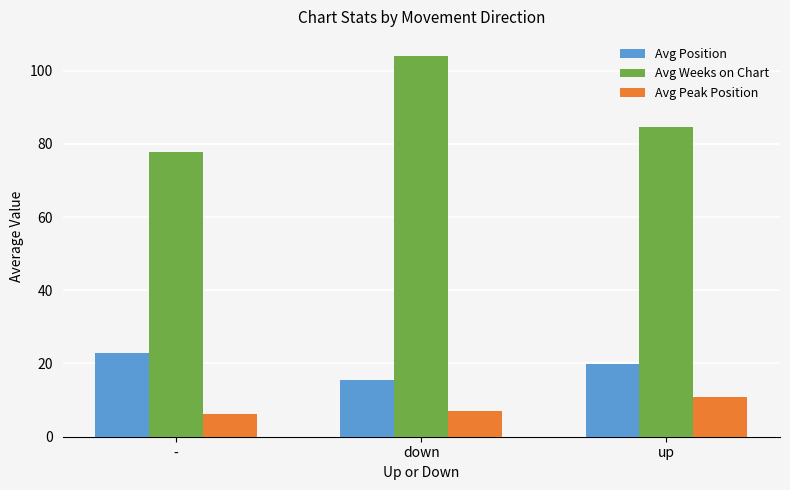

What position from the right is down?

2